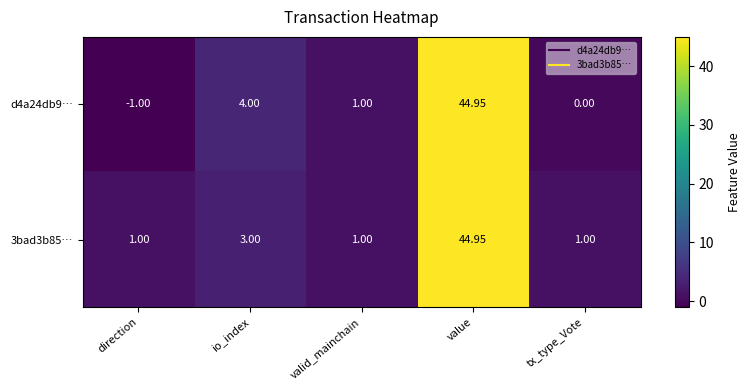

Where does the d4a24db9… series first go above 1?

io_index